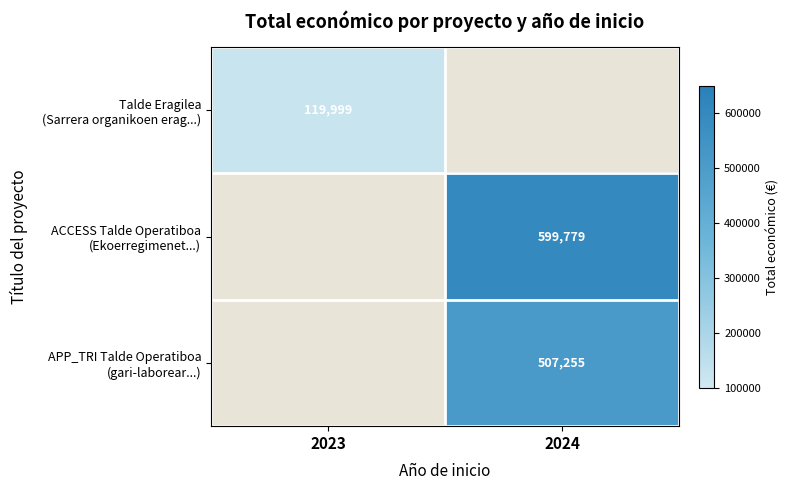

At how many categories does at least one series exceed 285368?

1